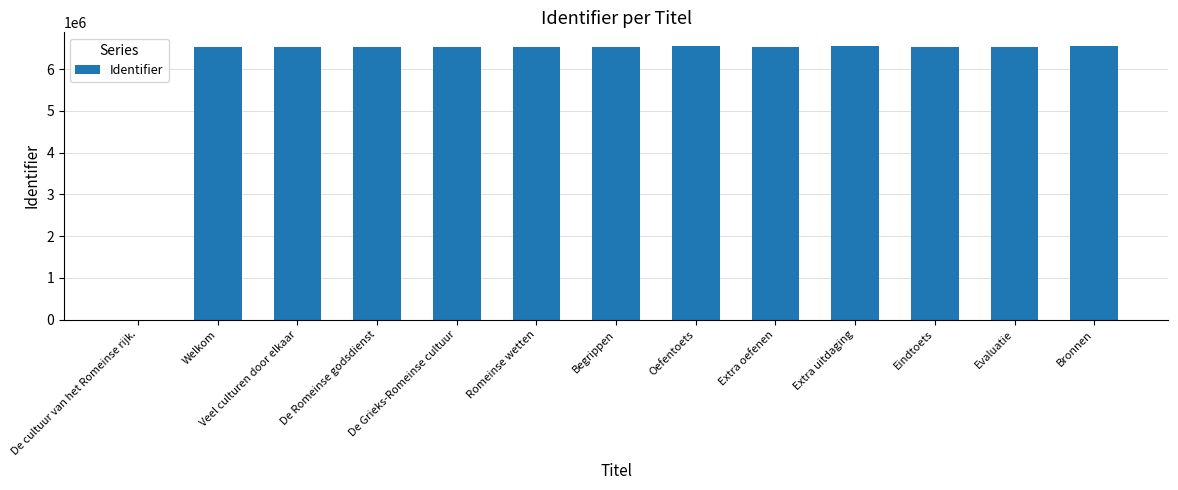

True or false: the data shows 6531196 at Begrippen.

True